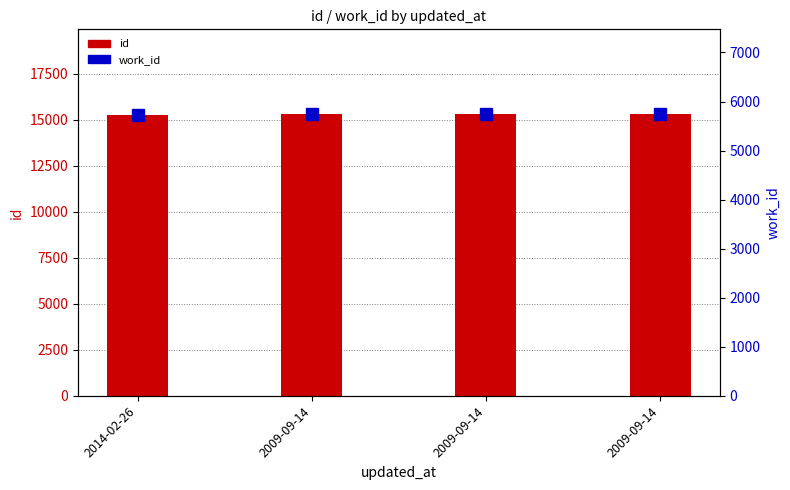

Which category has the highest value across all series?

2009-09-14